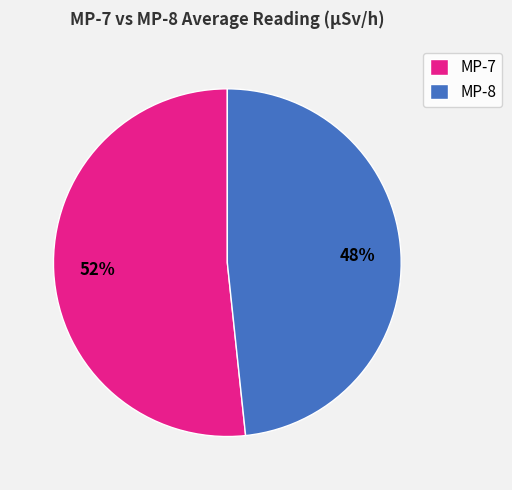

What is the largest slice in the pie chart?

MP-7